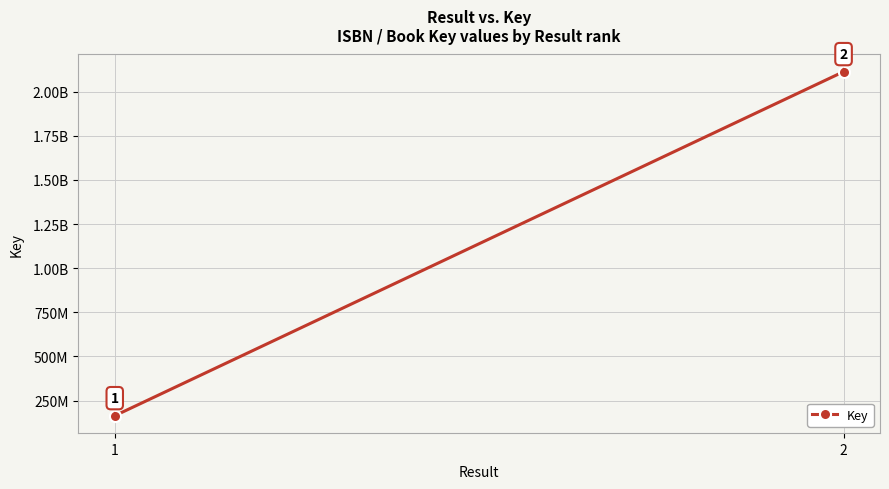

Is this an area chart (filled region under the line)?

No